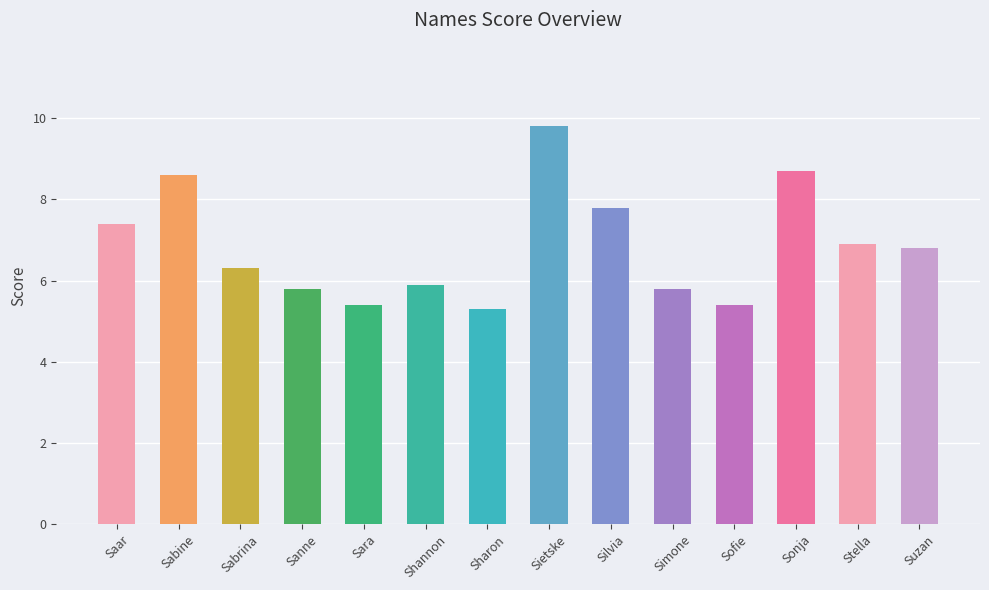

Which category has the lowest value across all series?

Sharon